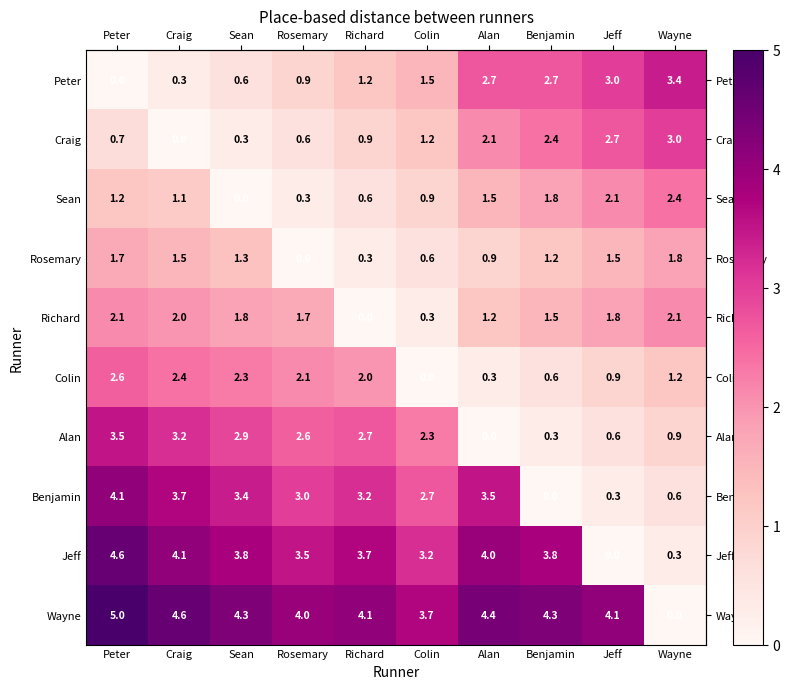

Between Peter and Richard, which series saw the biggest shift?

Richard